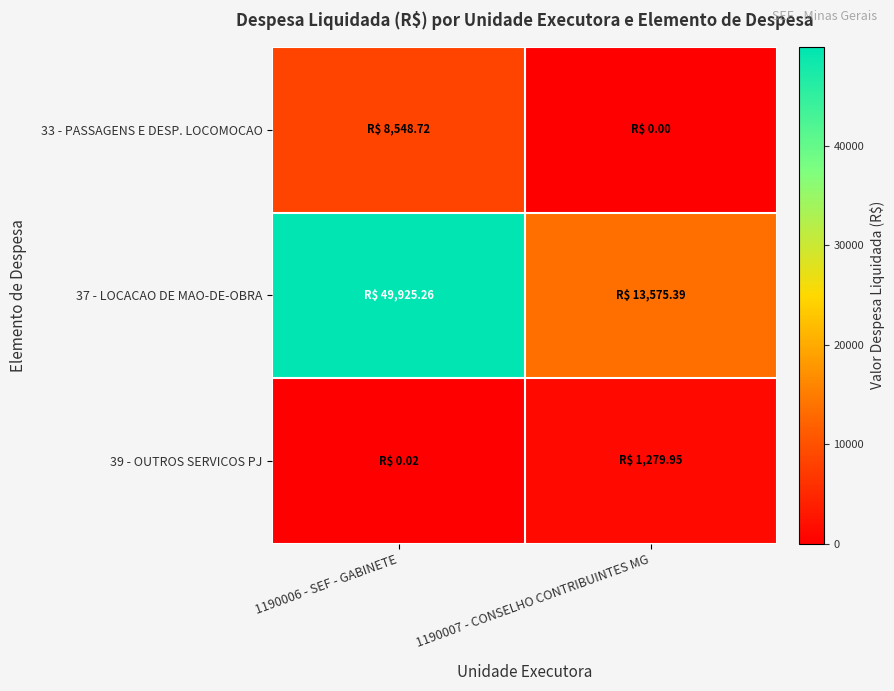

At which category is the sum across all series the highest?

1190006 - SEF - GABINETE